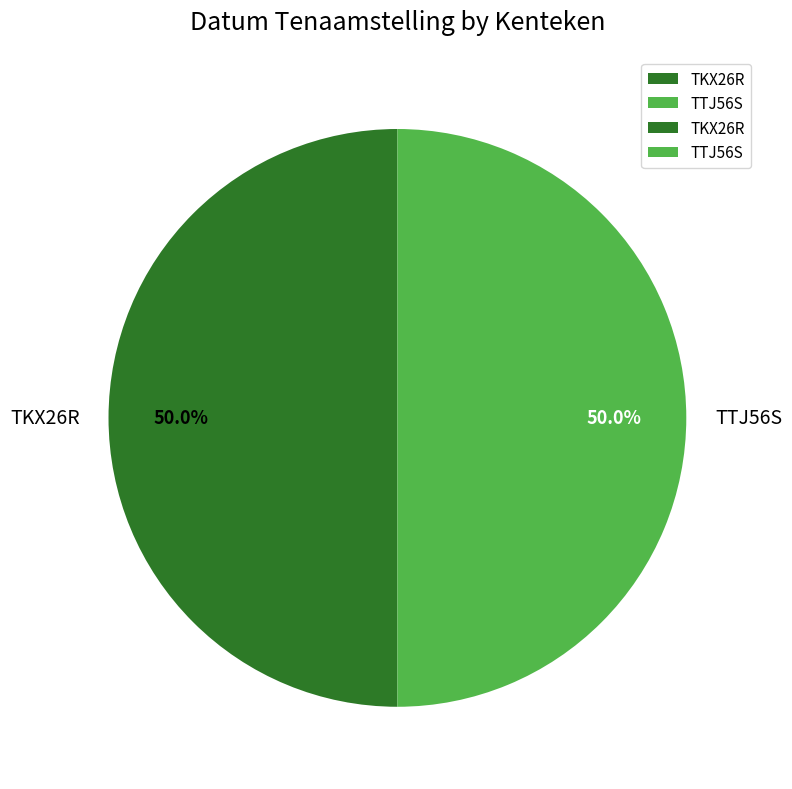

Do TTJ56S and TKX26R together represent more than half of the pie?

Yes